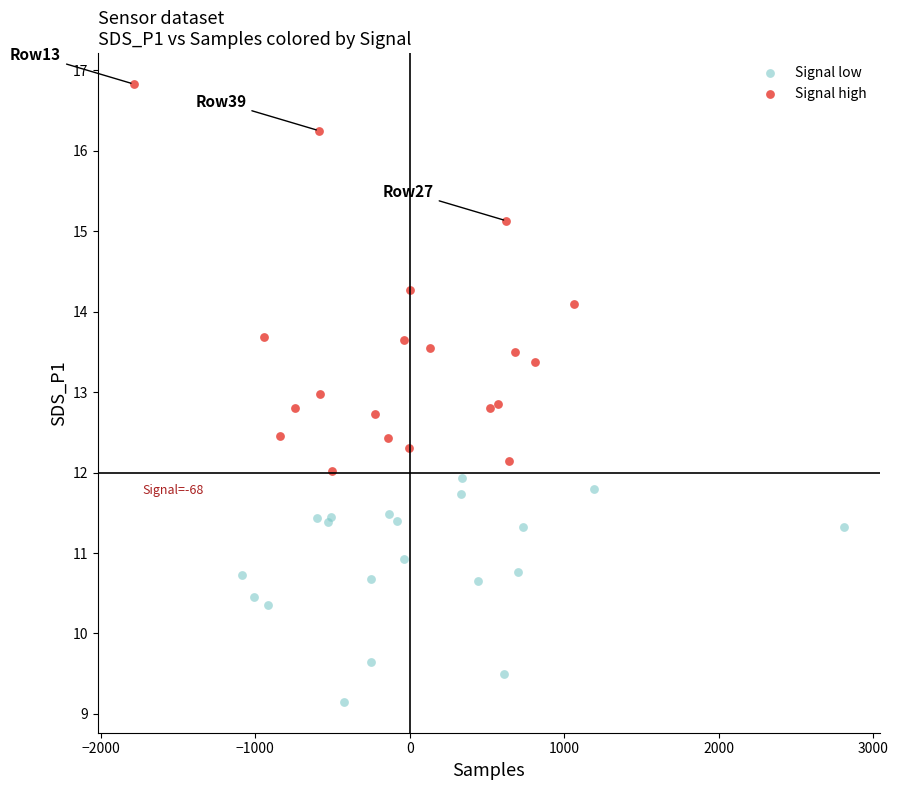

Which series contains the highest Y value?

Signal high